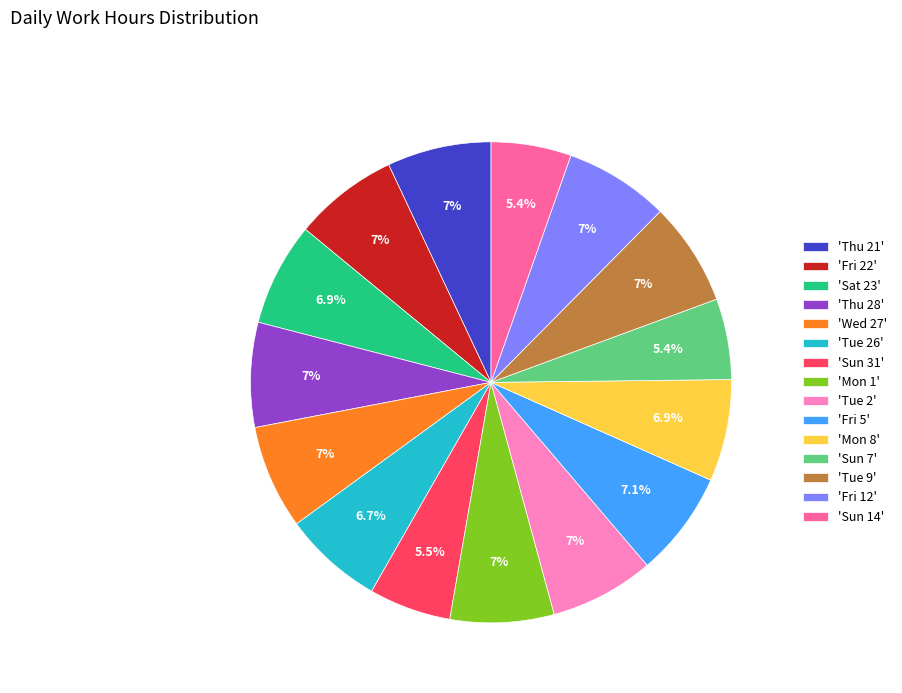

Is there any slice that represents more than half of the pie?

No